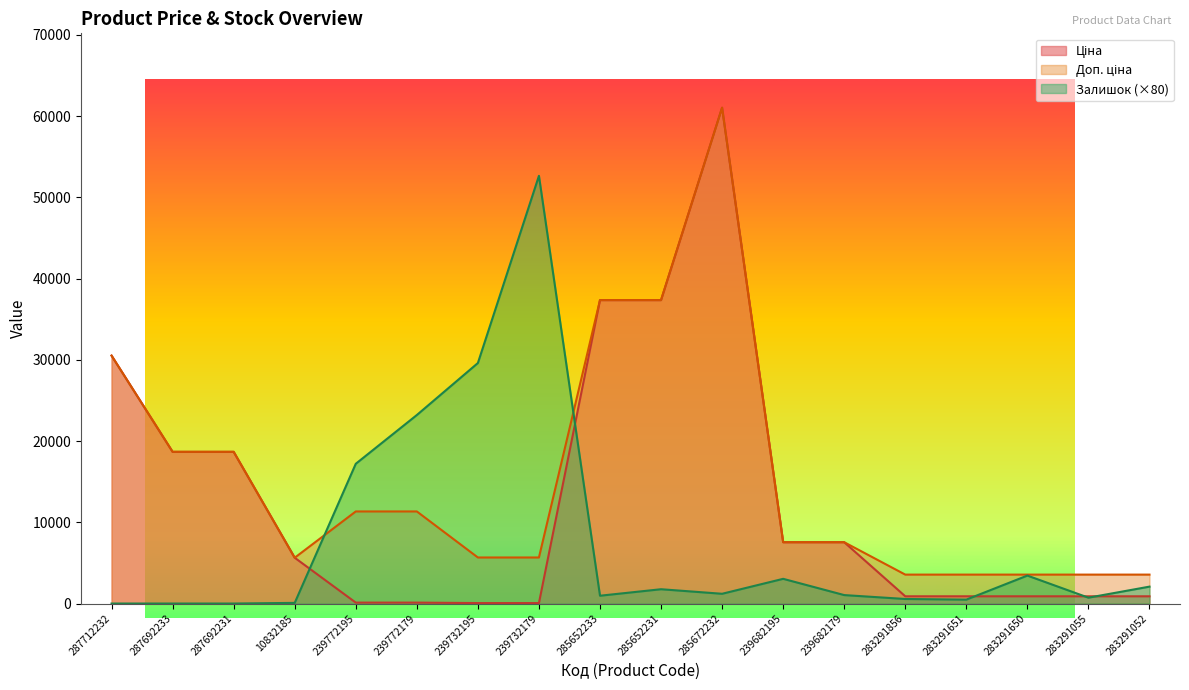

The value of Ціна at 287712232 is 30512.3. True or false?

True